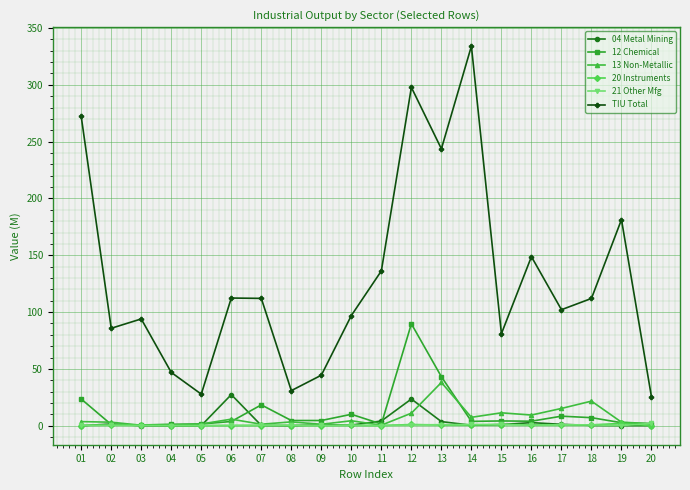

Which series has the largest range (max minus min)?

TIU Total